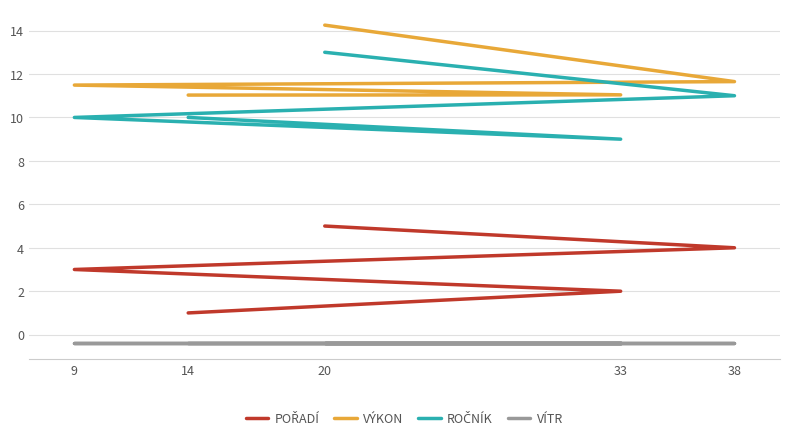

True or false: Ročník has more than 1 interior local peaks.

False